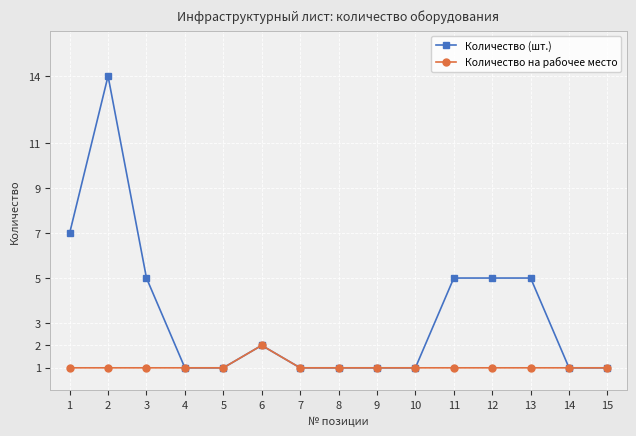

Which series has the widest spread of values?

Количество (шт.)